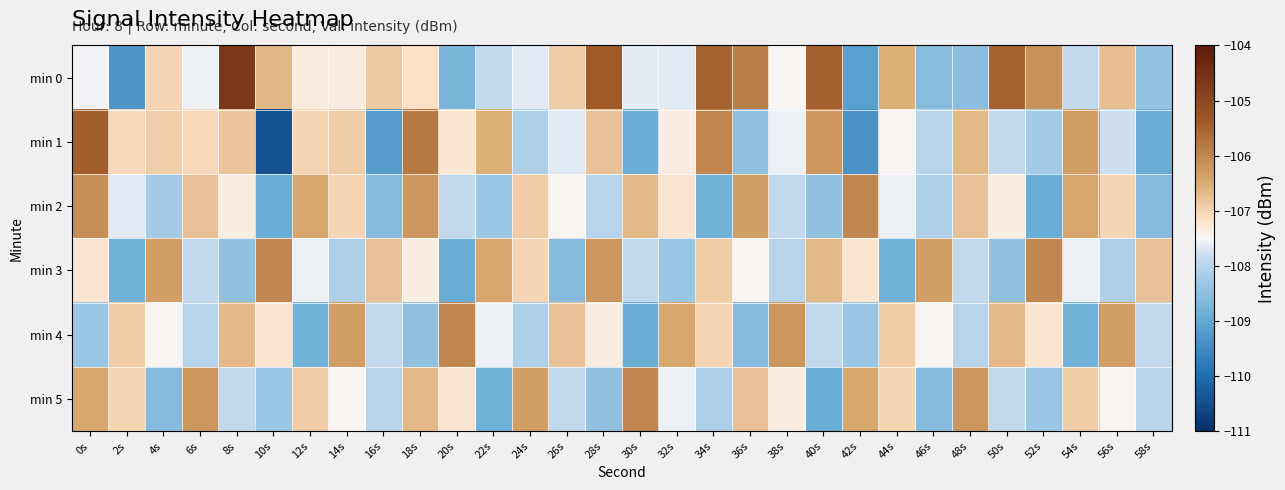

At which category is the sum across all series the highest?

0s